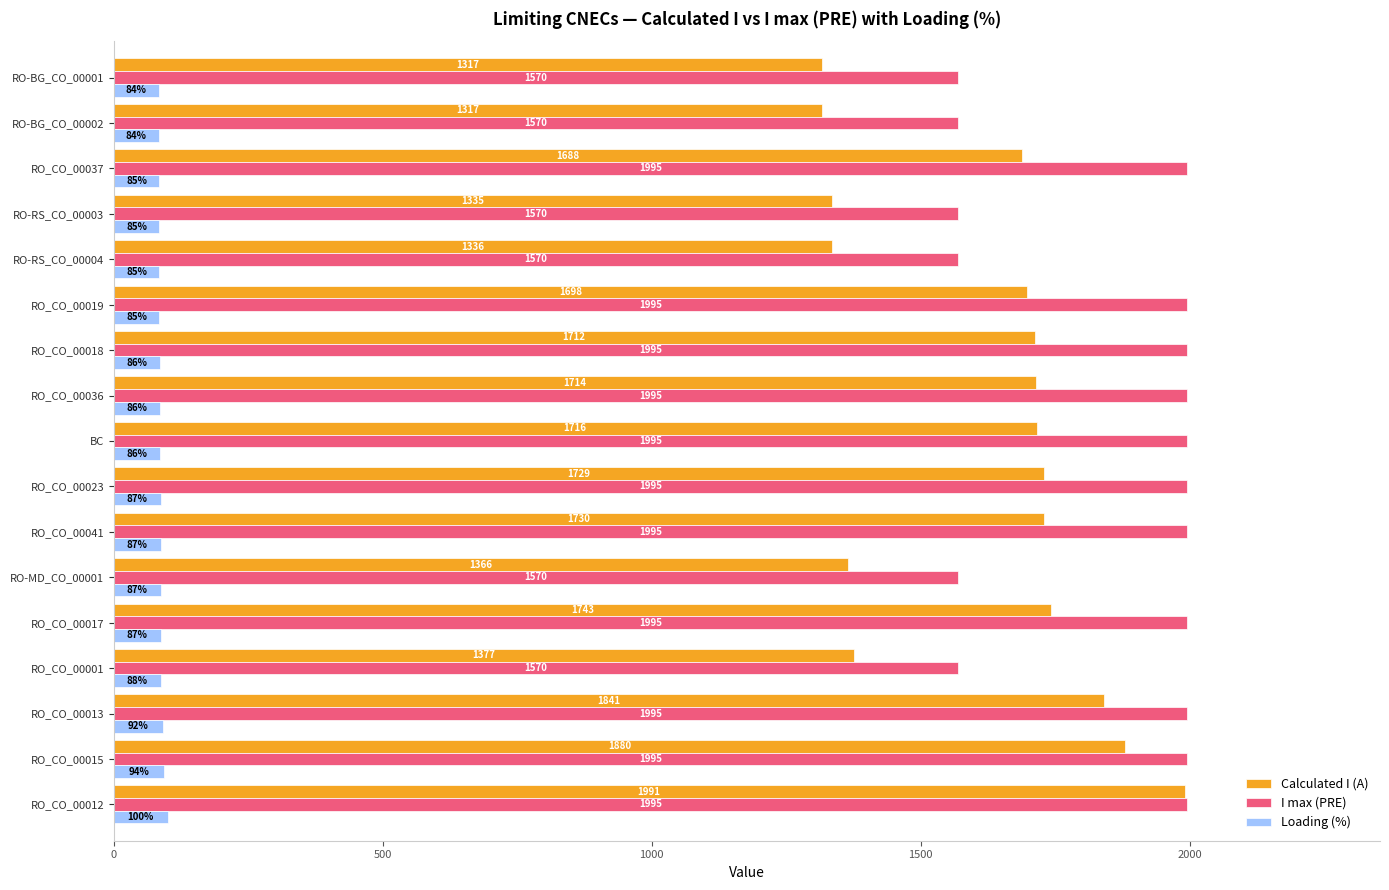

What are all the series names shown in the legend?

Calculated I (A), I max (PRE), Loading (%)